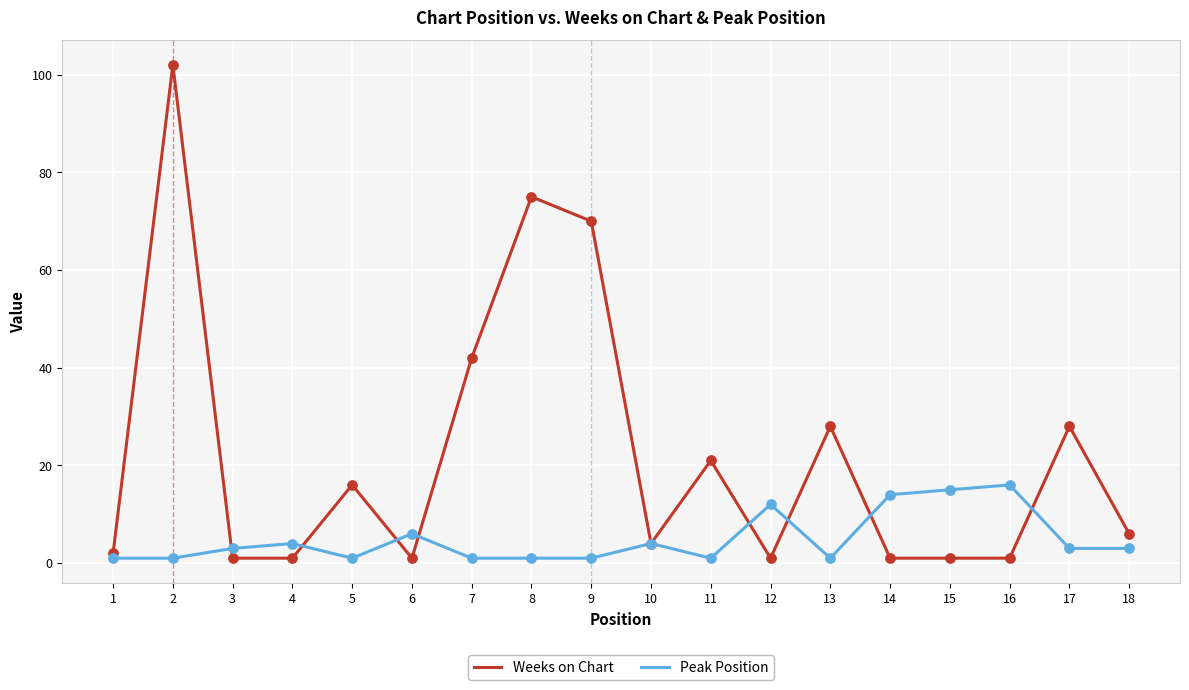

Which series has the widest spread of values?

Weeks on Chart